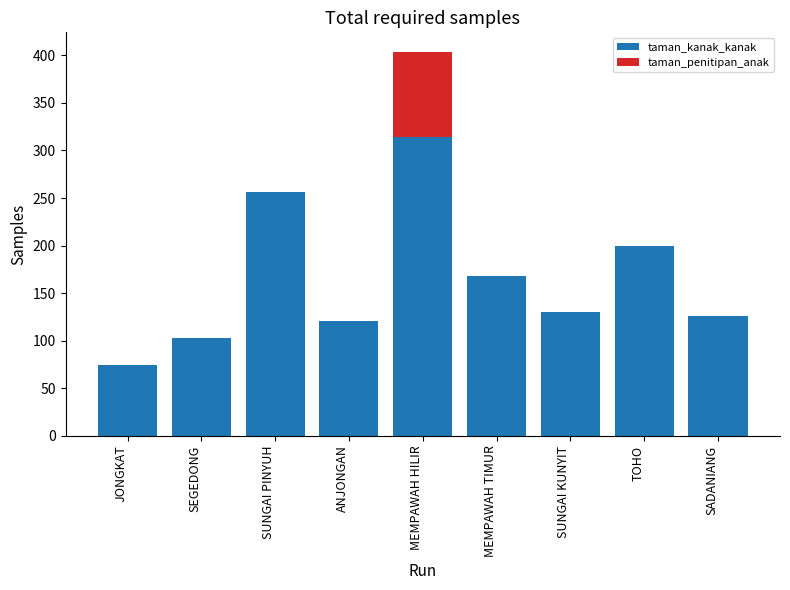

Which category has the highest value in the taman_kanak_kanak series?

MEMPAWAH HILIR